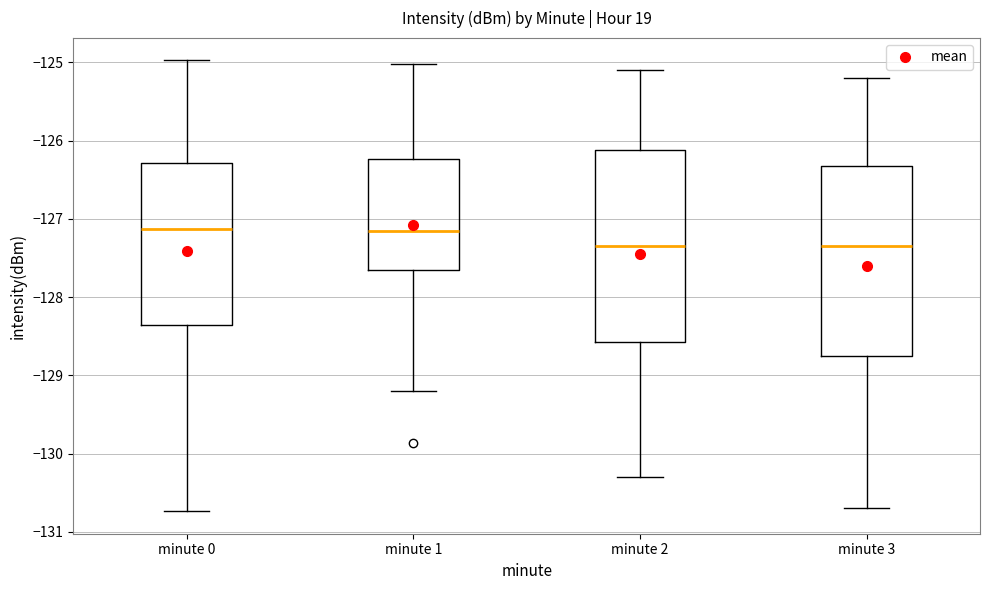

Reading left to right, read every box against the y-axis: the position of its median line, the range the box covers, and the ends of its whiskers. The values are not printed on the chart, so give them approximately, as read against the axis.

minute 0: median -127.1, box -128.4 to -126.3, whiskers -130.7 to -125.0
minute 1: median -127.1, box -127.6 to -126.2, whiskers -129.2 to -125.0
minute 2: median -127.3, box -128.6 to -126.1, whiskers -130.3 to -125.1
minute 3: median -127.3, box -128.7 to -126.3, whiskers -130.7 to -125.2